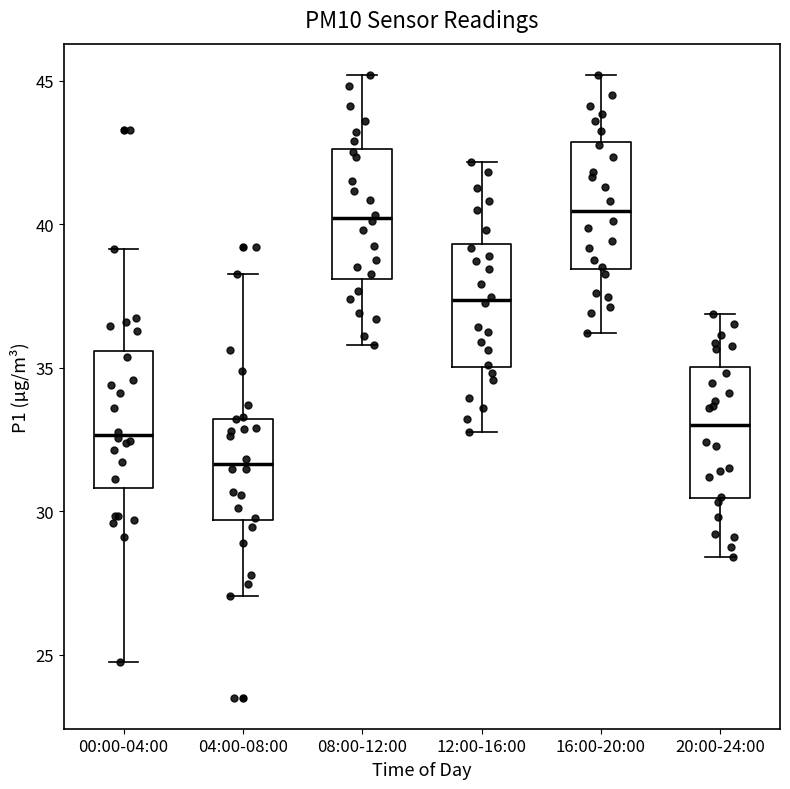

Reading left to right, transcribe this box plot: for each box, give where its median line is, the range the box spans, and where its two whiskers end, as read against the y-axis. The values are not printed on the chart, so give them approximately, as read against the axis.

00:00-04:00: median 32.5, box 31.0 to 35.5, whiskers 24.5 to 39.0
04:00-08:00: median 31.5, box 29.5 to 33.0, whiskers 27.0 to 38.5
08:00-12:00: median 40.0, box 38.0 to 42.5, whiskers 36.0 to 45.0
12:00-16:00: median 37.5, box 35.0 to 39.5, whiskers 33.0 to 42.0
16:00-20:00: median 40.5, box 38.5 to 43.0, whiskers 36.0 to 45.0
20:00-24:00: median 33.0, box 30.5 to 35.0, whiskers 28.5 to 37.0